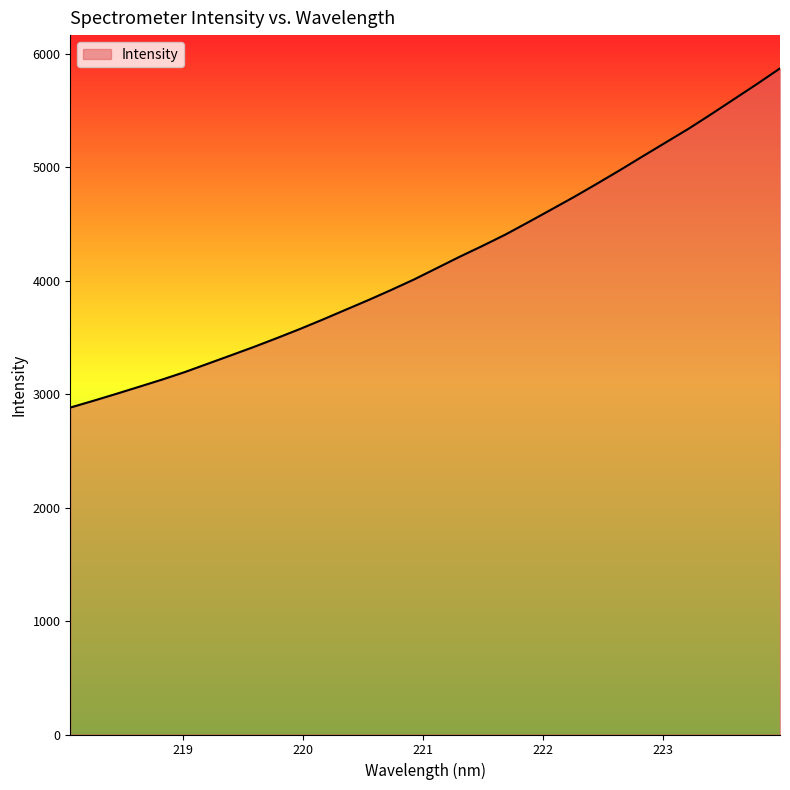

What is the difference between the maximum and minimum values?

2990.1